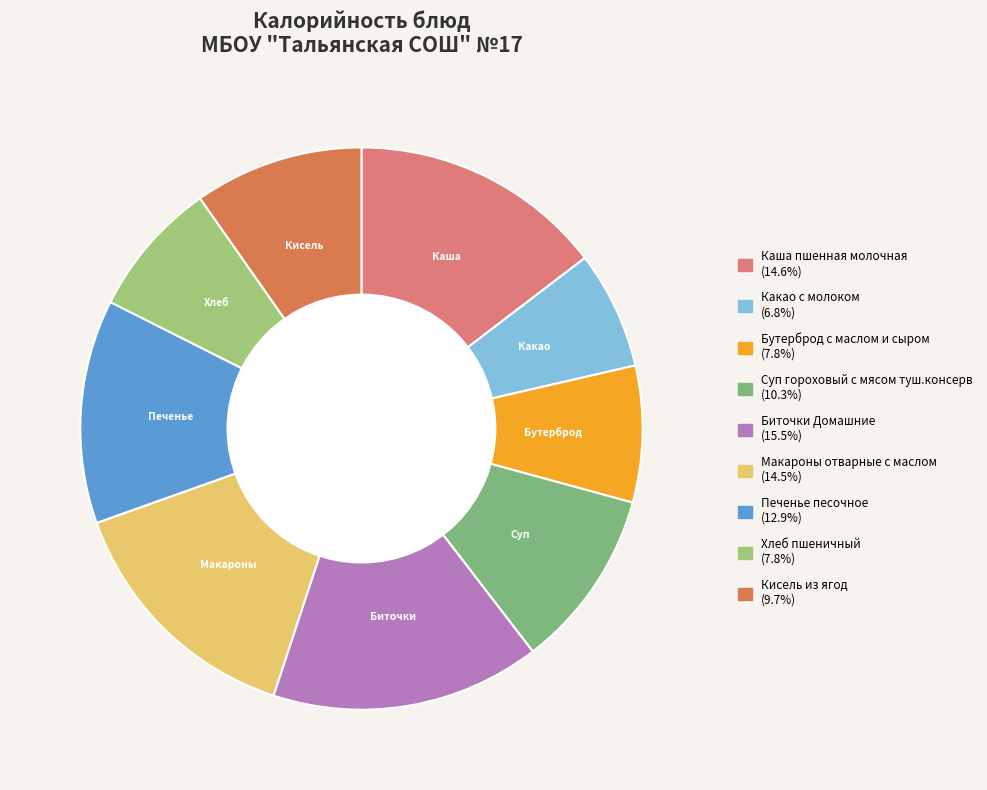

How many slices are in this pie chart?

9